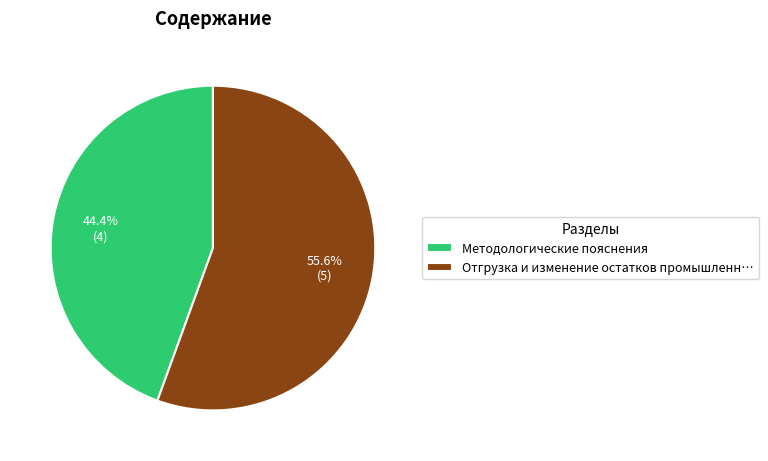

Between Отгрузка и изменение остатков промышленн… and Методологические пояснения, which is larger?

Отгрузка и изменение остатков промышленн…